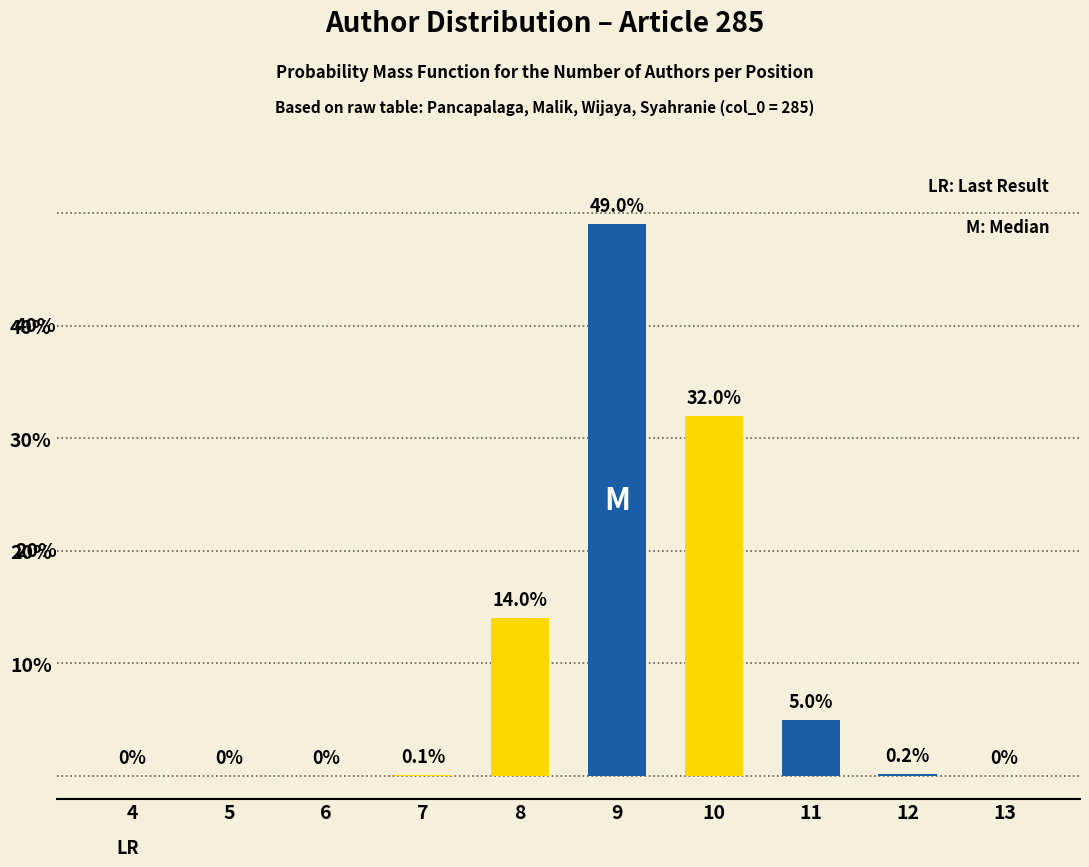

Are the bars grouped side by side (vs. stacked)?

No